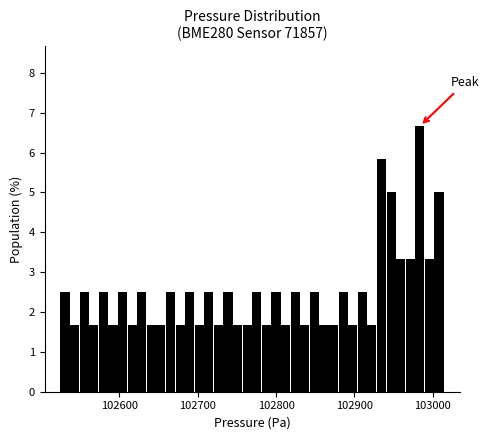

Around what value on the x-axis is the tallest bar? Give the approximate position of its centre, as read against the axis.

102980